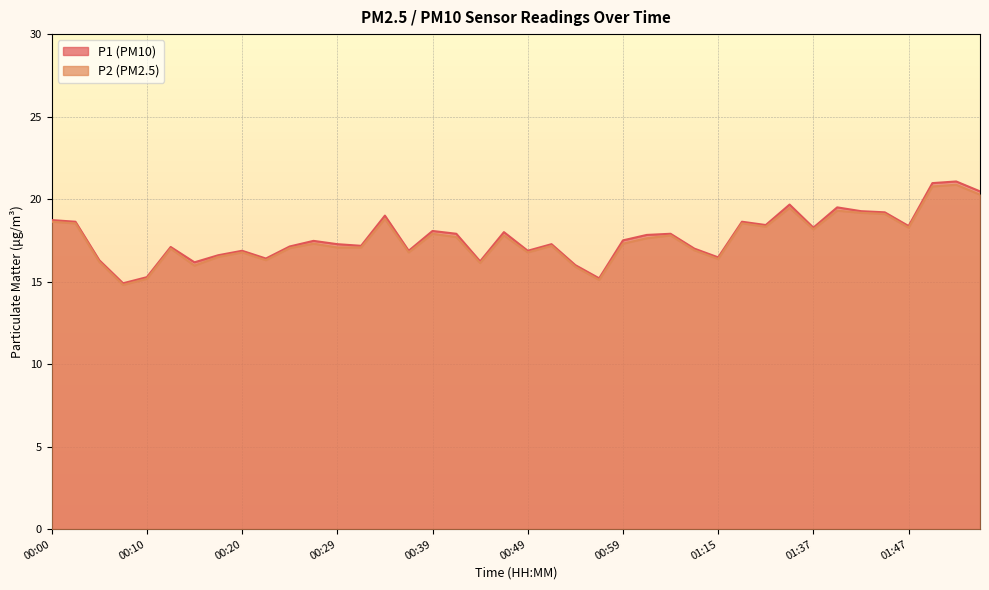

True or false: P1 and P2 intersect in this chart.

False